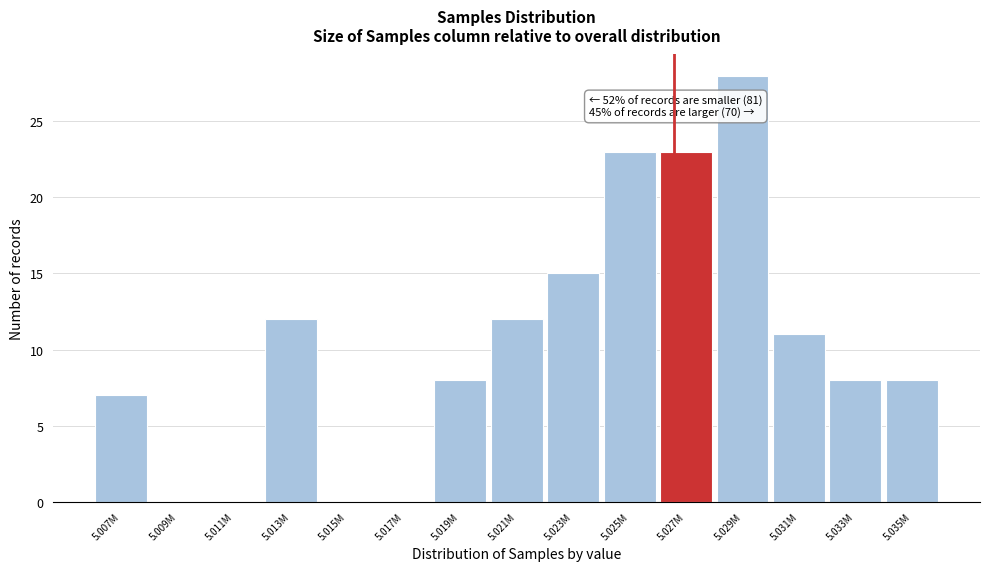

Reading right to left, extract all data points from this chart.

5.035M=8	5.033M=8	5.031M=11	5.029M=28	5.027M=23	5.025M=23	5.023M=15	5.021M=12	5.019M=8	5.017M=0	5.015M=0	5.013M=12	5.011M=0	5.009M=0	5.007M=7